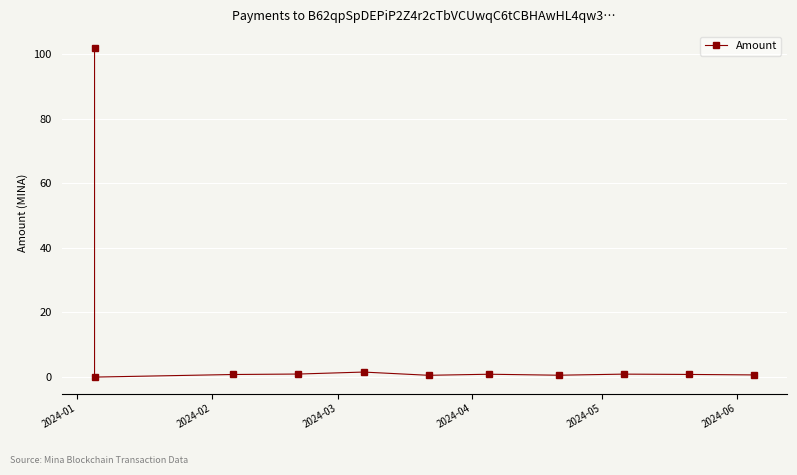

Which has a higher value, 2024-02 or 2024-06?

2024-02